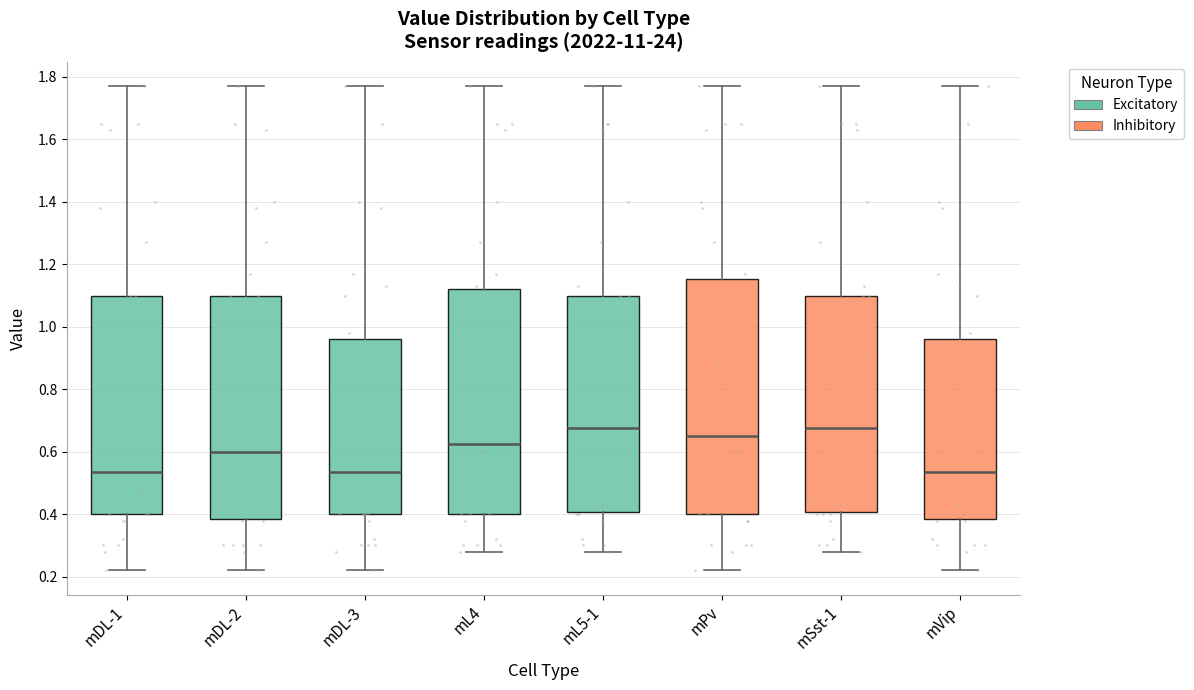

Reading left to right, transcribe this box plot: for each box, give where its median line is, the range the box spans, and where its two whiskers end, as read against the y-axis. The values are not printed on the chart, so give them approximately, as read against the axis.

mDL-1: median 0.54, box 0.40 to 1.10, whiskers 0.22 to 1.78
mDL-2: median 0.60, box 0.38 to 1.10, whiskers 0.22 to 1.78
mDL-3: median 0.54, box 0.40 to 0.96, whiskers 0.22 to 1.78
mL4: median 0.62, box 0.40 to 1.12, whiskers 0.28 to 1.78
mL5-1: median 0.68, box 0.40 to 1.10, whiskers 0.28 to 1.78
mPv: median 0.66, box 0.40 to 1.16, whiskers 0.22 to 1.78
mSst-1: median 0.68, box 0.40 to 1.10, whiskers 0.28 to 1.78
mVip: median 0.54, box 0.38 to 0.96, whiskers 0.22 to 1.78